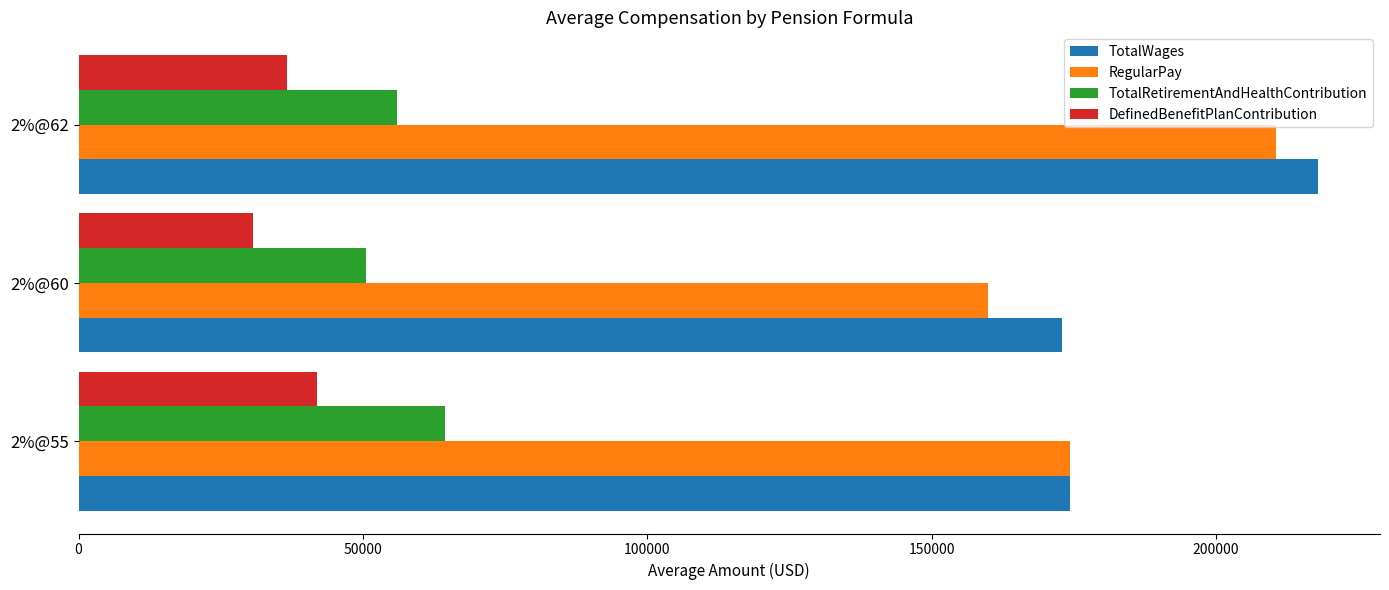

Is the value of TotalRetirementAndHealthContribution at 2%@60 greater than the value of TotalWages at 2%@62?

No